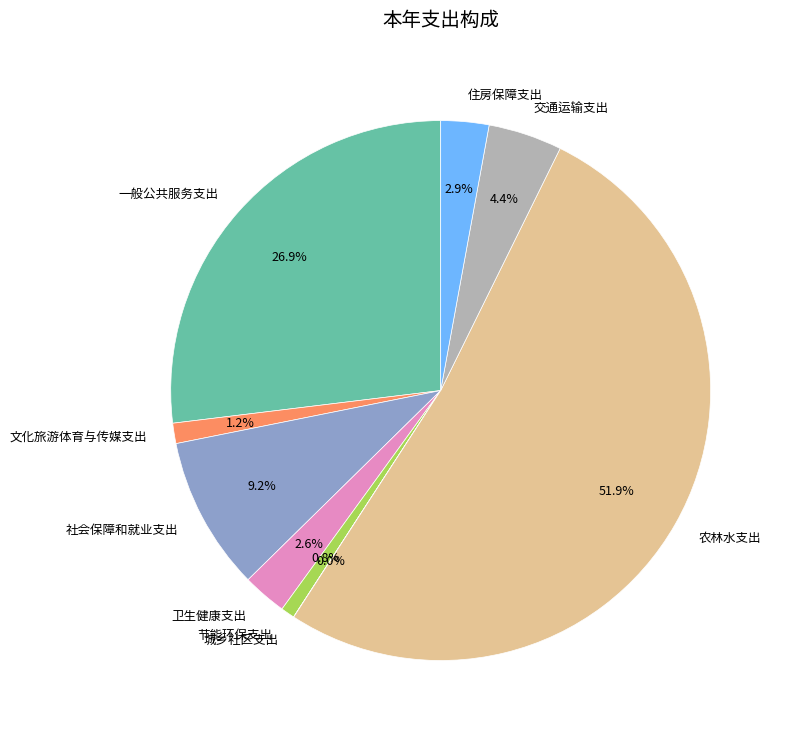

What is the total percentage of 住房保障支出 and 交通运输支出?

7.3%